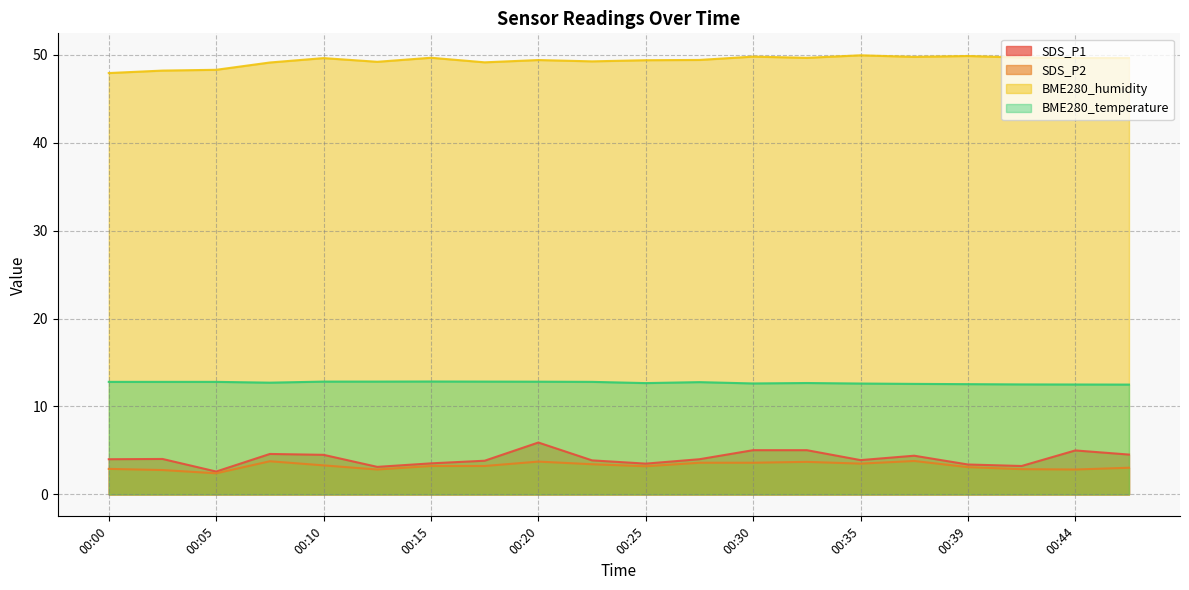

Reading left to right, what are all the values shown in this chart?

SDS_P1: 4.0	4.0	2.6	4.6	4.5	3.1	3.5	3.8	5.9	3.9	3.5	4.0	5.0	5.0	3.9	4.4	3.4	3.2	5.0	4.5
SDS_P2: 2.9	2.8	2.4	3.8	3.3	2.8	3.2	3.2	3.7	3.4	3.2	3.6	3.6	3.7	3.5	3.8	3.1	2.9	2.8	3.0
BME280_humidity: 47.9	48.2	48.3	49.1	49.6	49.2	49.7	49.1	49.4	49.3	49.4	49.4	49.8	49.7	50.0	49.8	49.9	49.7	49.6	49.6
BME280_temperature: 12.8	12.8	12.8	12.7	12.8	12.8	12.8	12.8	12.8	12.8	12.7	12.8	12.6	12.7	12.6	12.6	12.5	12.5	12.5	12.5